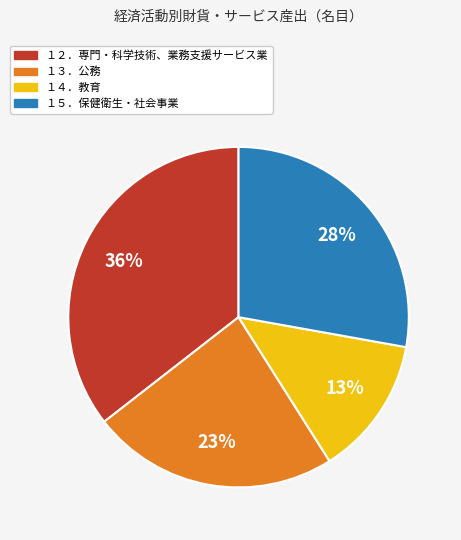

How many slices are in this pie chart?

4